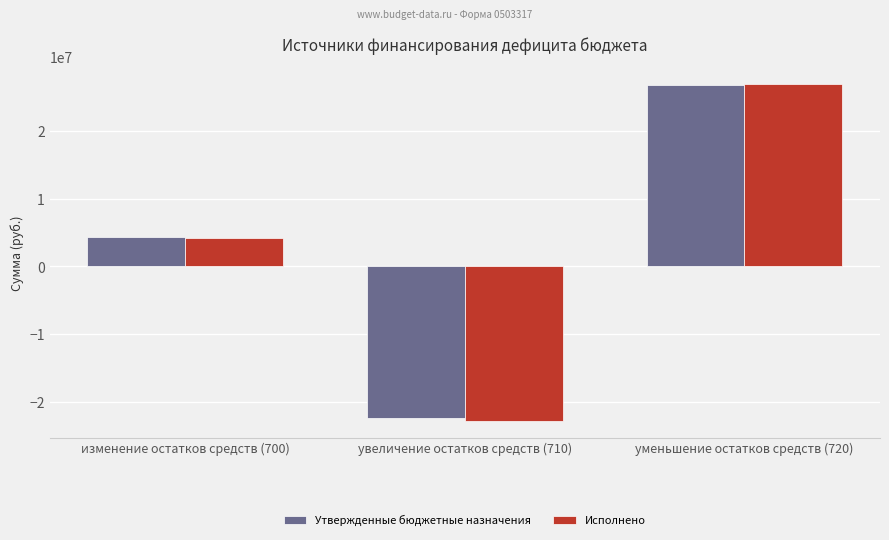

Reading left to right, list all the values displayed in this chart.

Утвержденные бюджетные назначения: изменение остатков средств (700)=4374587.0	увеличение остатков средств (710)=-22423000.0	уменьшение остатков средств (720)=26797587.0
Исполнено: изменение остатков средств (700)=4212077.0	увеличение остатков средств (710)=-22771413.5	уменьшение остатков средств (720)=26983490.4